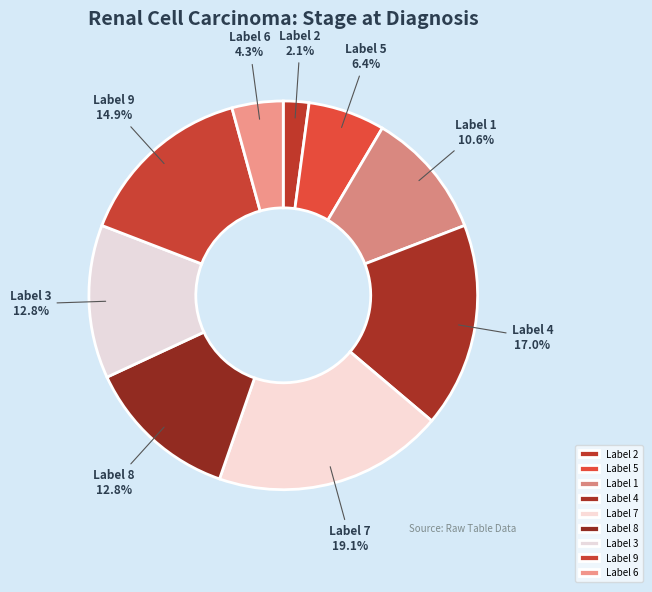

Which slice is the smallest?

2